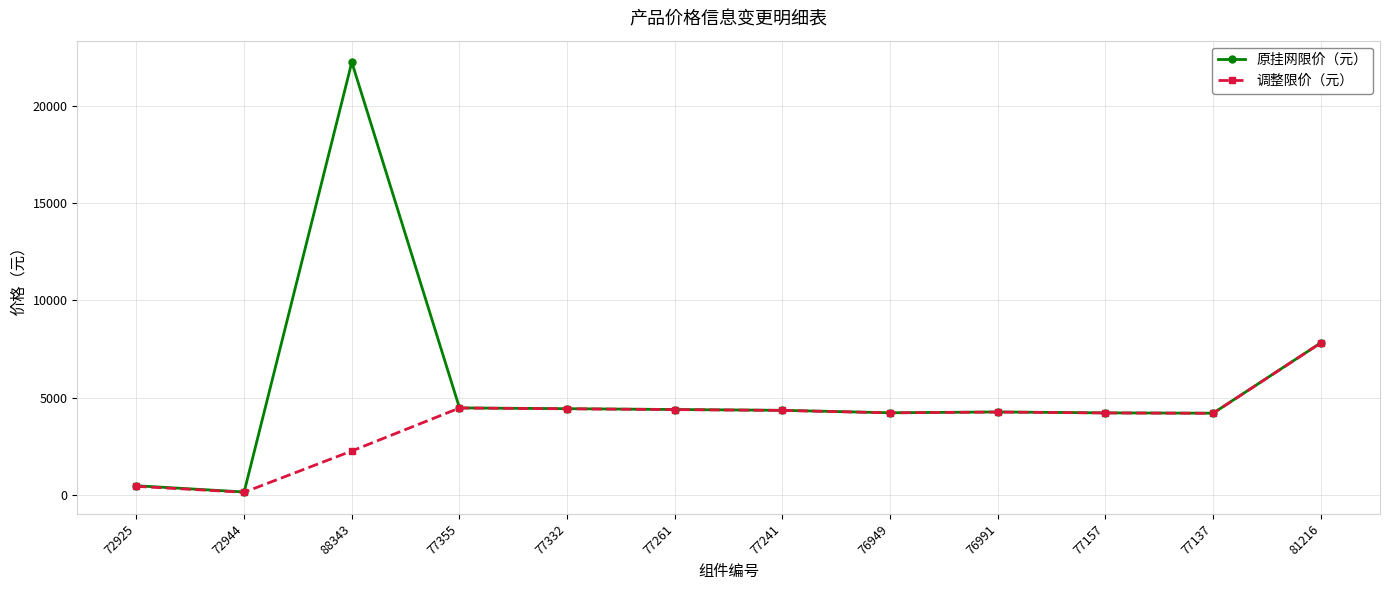

What is the maximum value shown in the chart?

22250